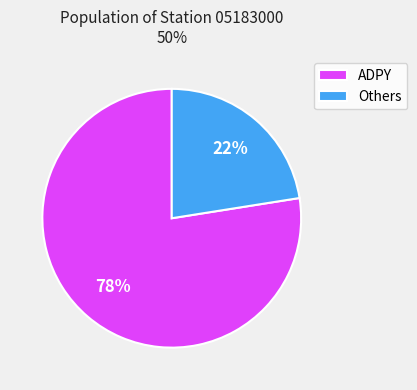

Is ADPY the majority of the pie?

Yes